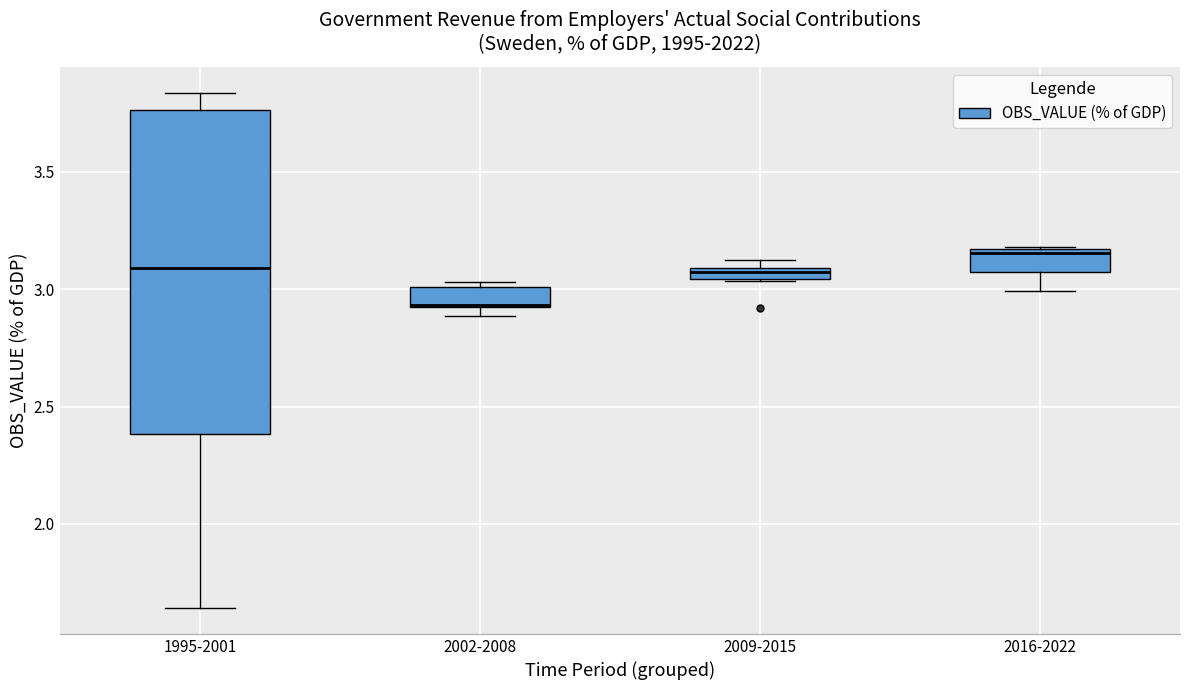

Where is the upper edge of the box for 2002-2008 on the y-axis? The values are not printed on the chart, so give them approximately, as read against the axis.

3.00